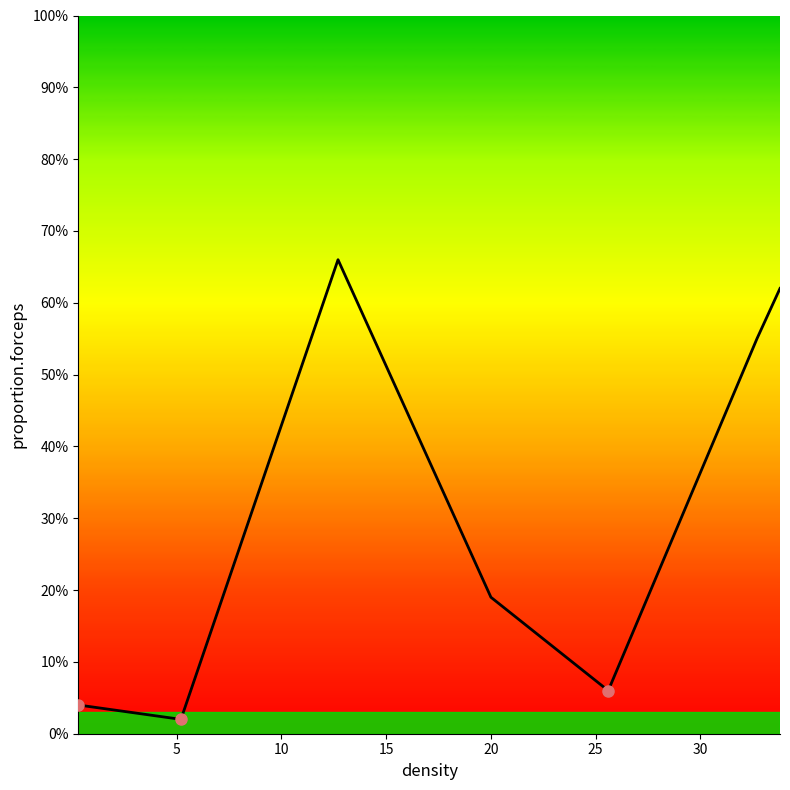

Is this an area chart (filled region under the line)?

No